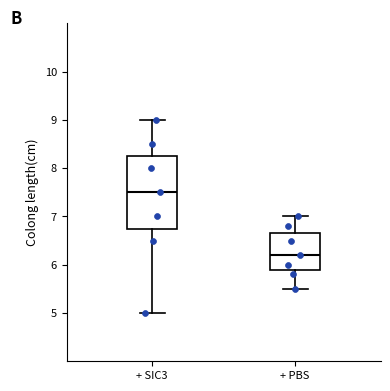

Comparing the boxes themselves (not the whiskers), which one is the tallest?

+ SIC3